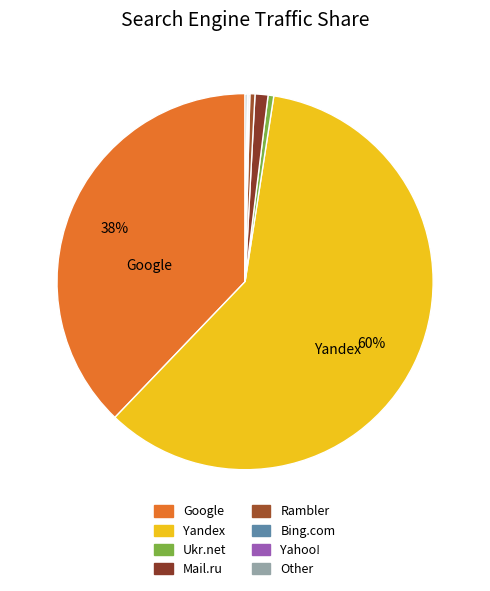

Count the number of slices in the pie.

8